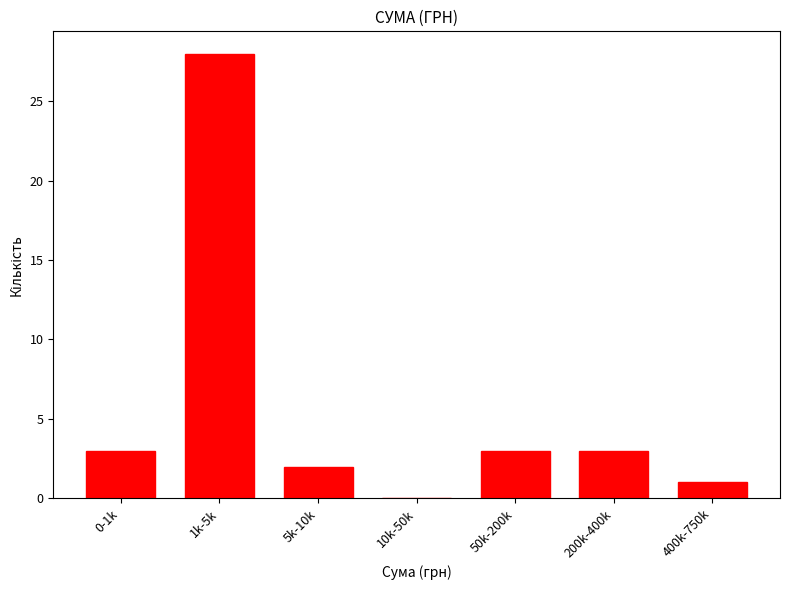

Reading left to right, what are all the values shown in this chart?

0-1k=3	1k-5k=28	5k-10k=2	10k-50k=0	50k-200k=3	200k-400k=3	400k-750k=1